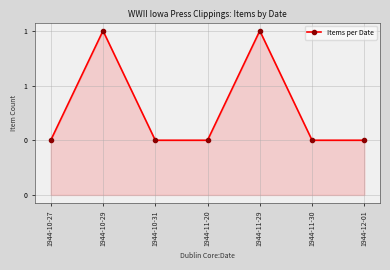

Does the chart have visible grid lines?

Yes